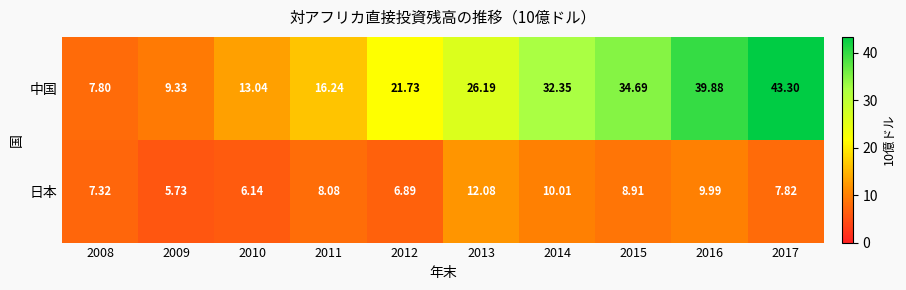

Which category has the lowest value across all series?

2009